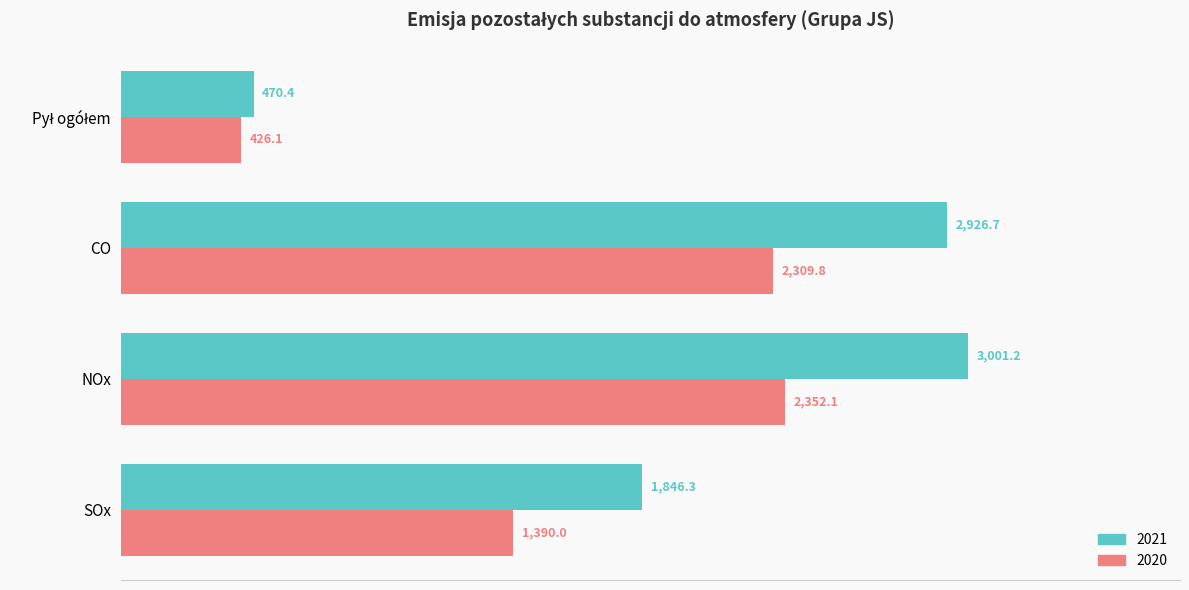

At how many categories does at least one series exceed 1425?

3